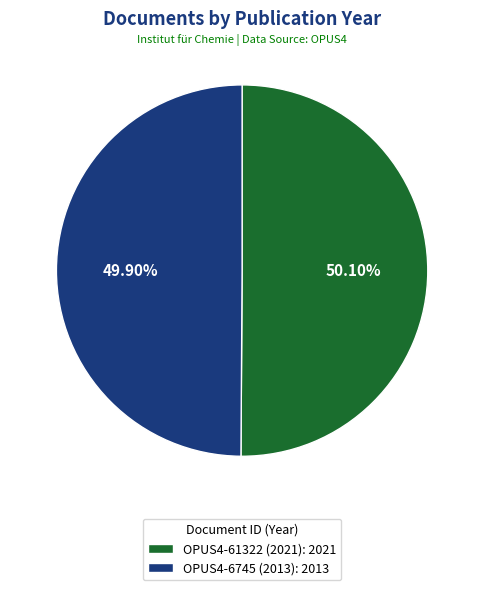

What is the ratio of the value at OPUS4-6745 (2013): 2013 to the value at OPUS4-61322 (2021): 2021?

1.0